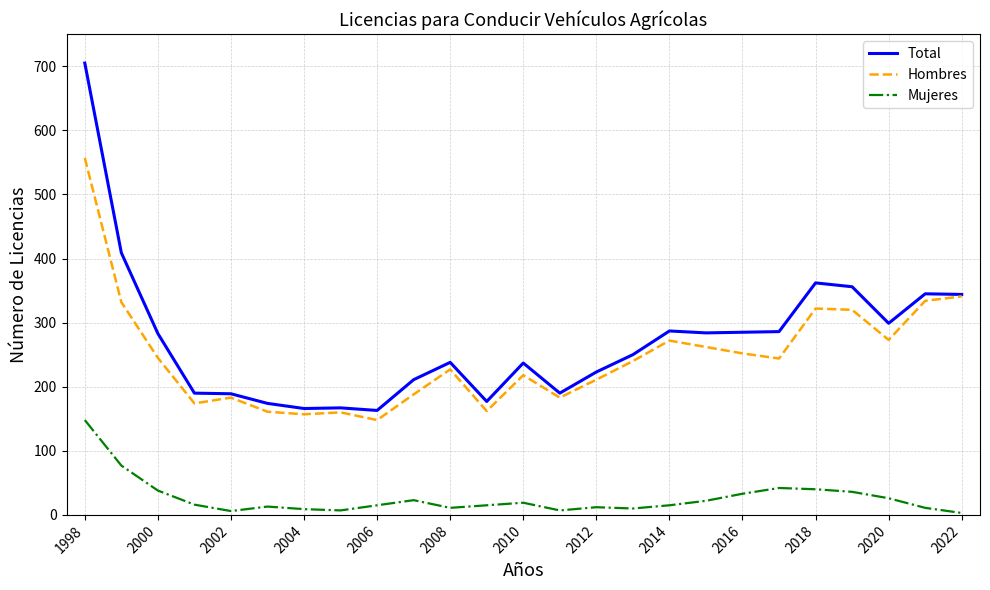

Rank the series by their maximum value, from highest to lowest.

Total, Hombres, Mujeres